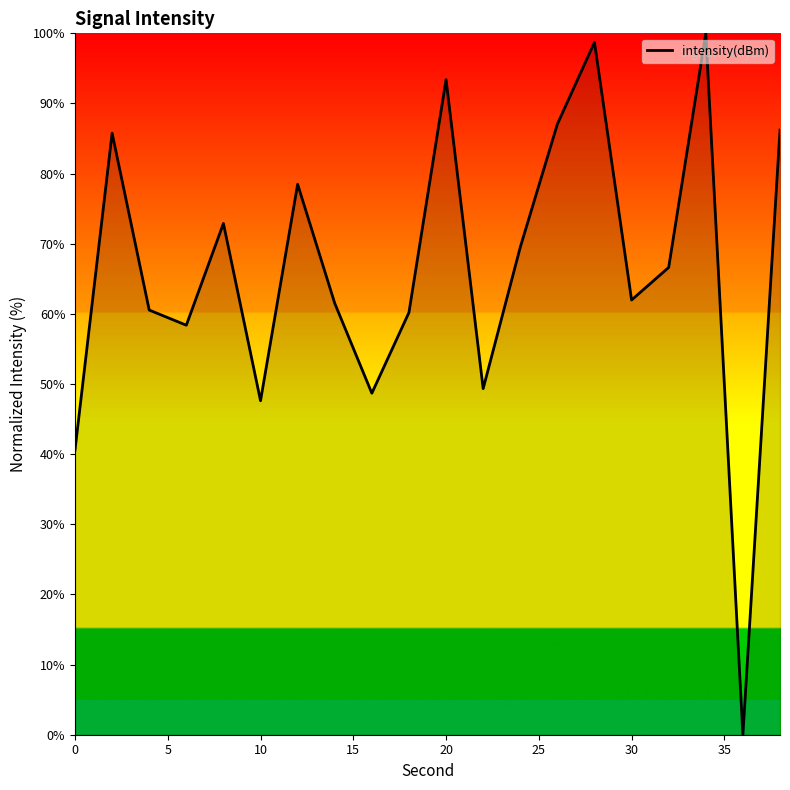

What is the difference between the maximum and minimum values?

100.0